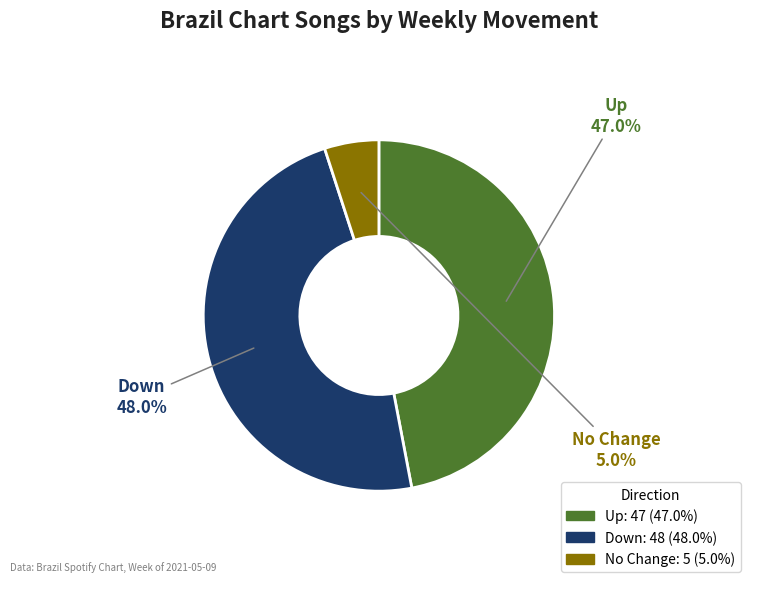

Does any single category account for the majority?

No